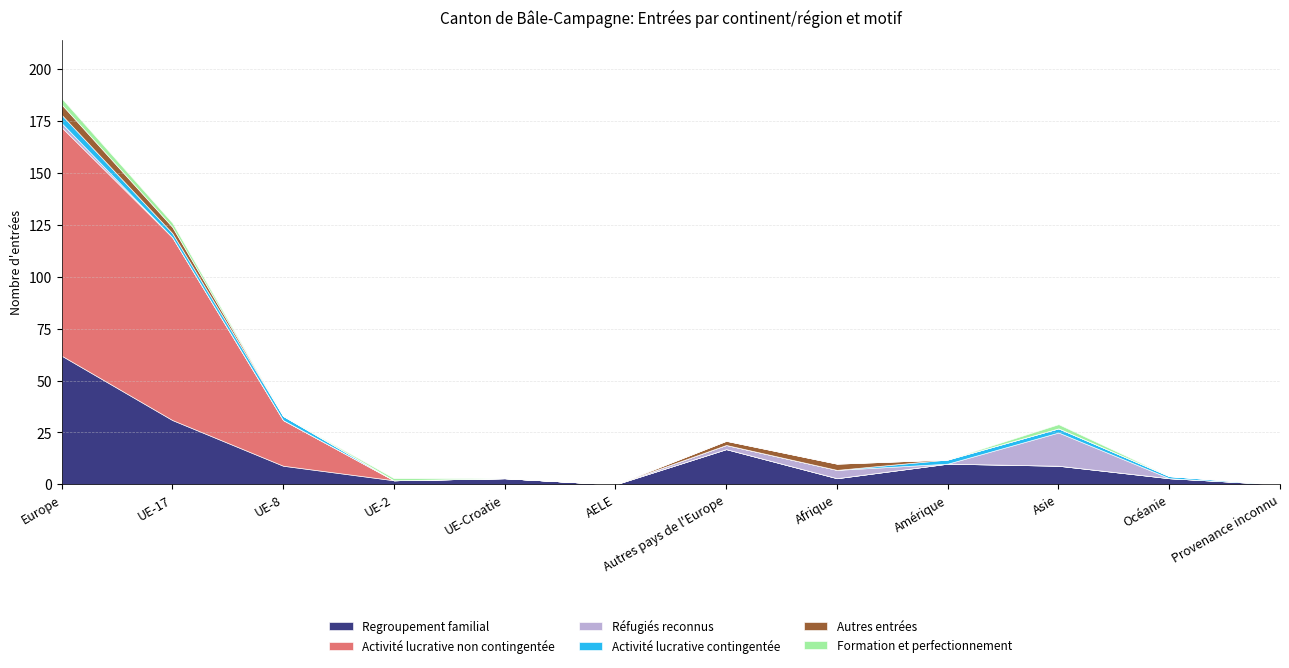

In Réfugiés reconnus, how many points are lower than both neighbors (excluding endpoints)?

1